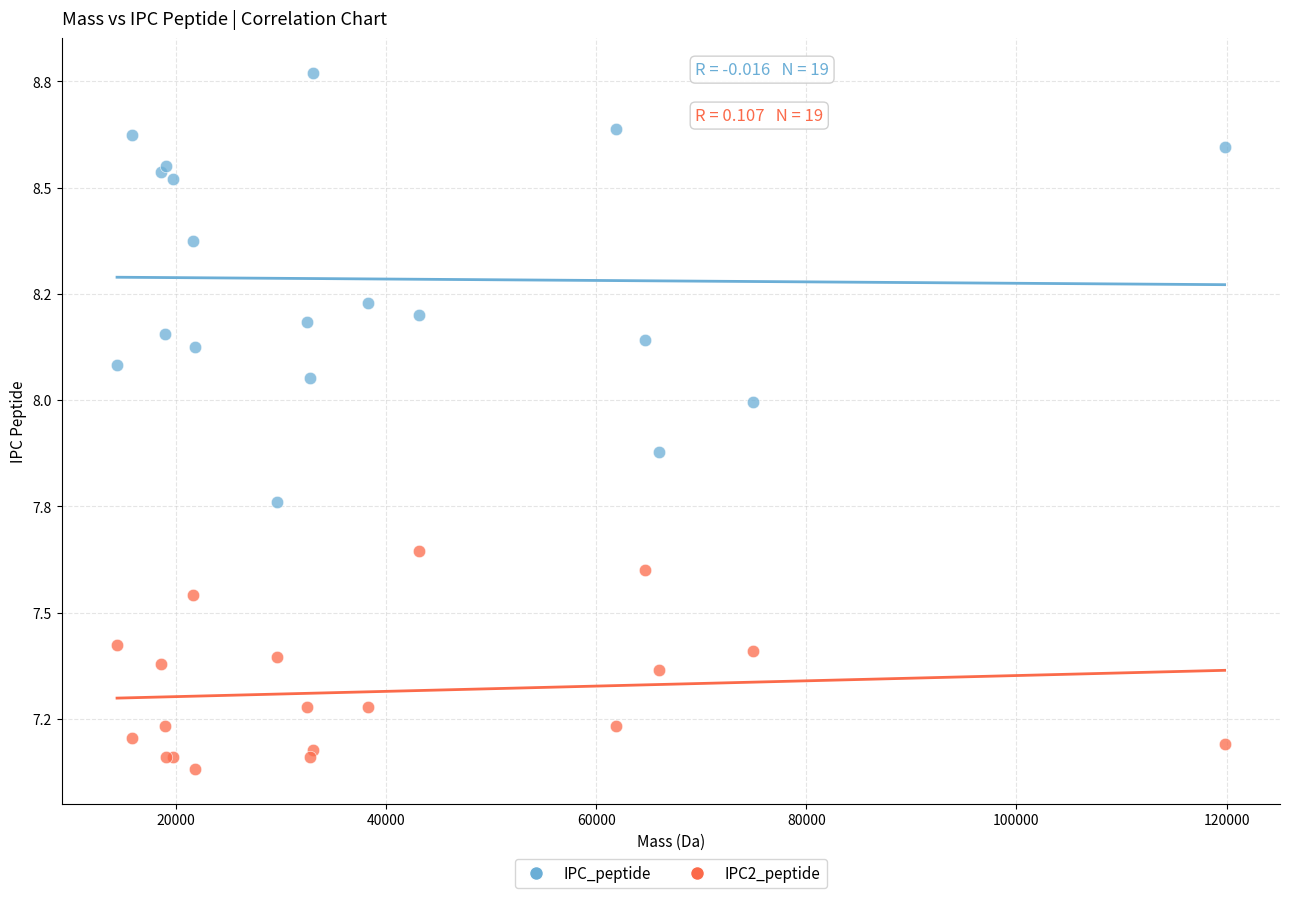

What are all the series names shown in the legend?

IPC_peptide, IPC2_peptide